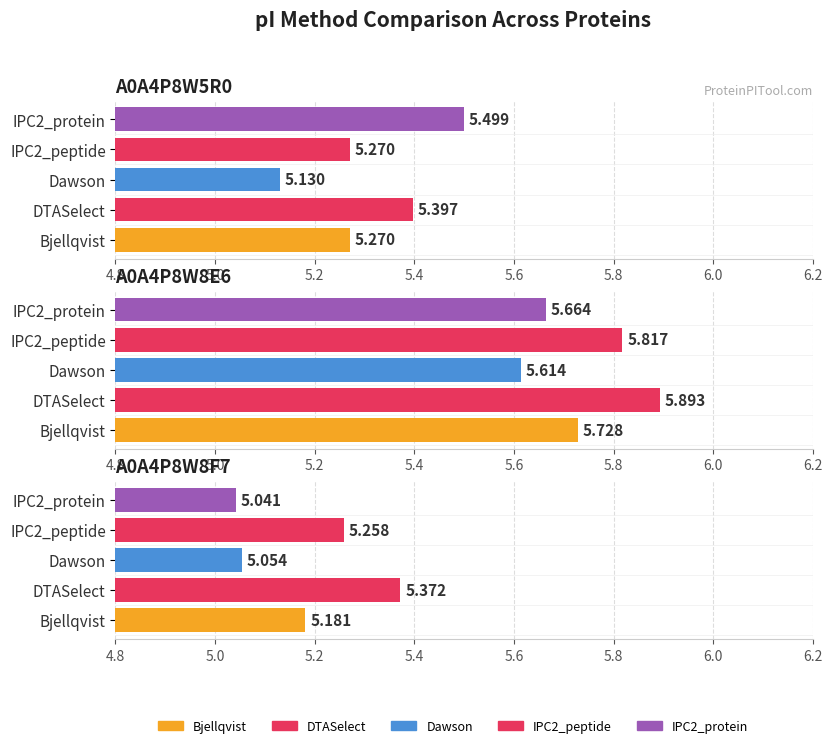

Where is Bjellqvist nearest to the value 5?

A0A4P8W8F7